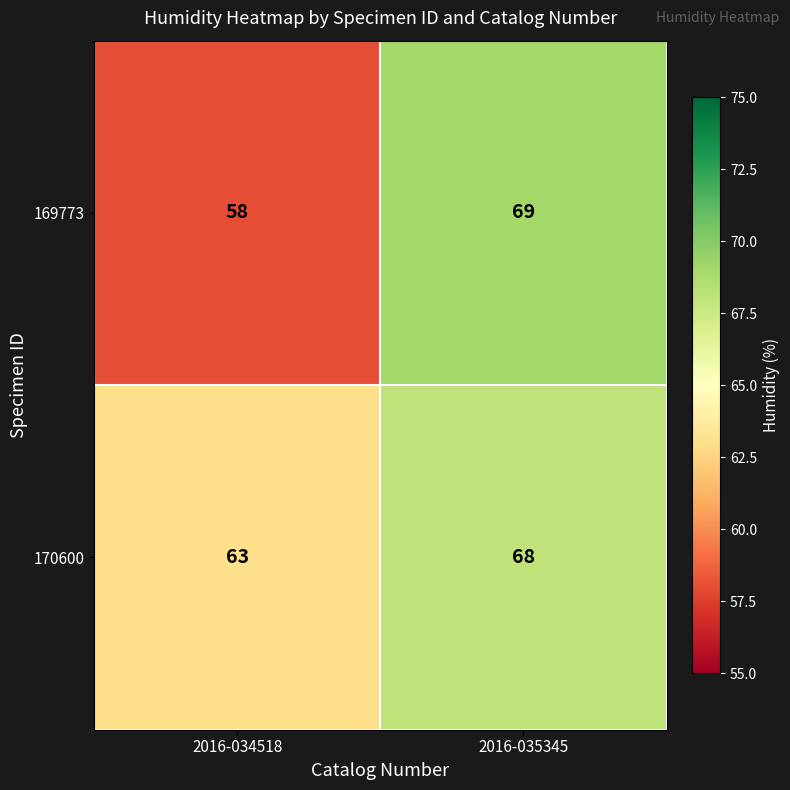

At which label does 170600 reach its peak?

2016-035345